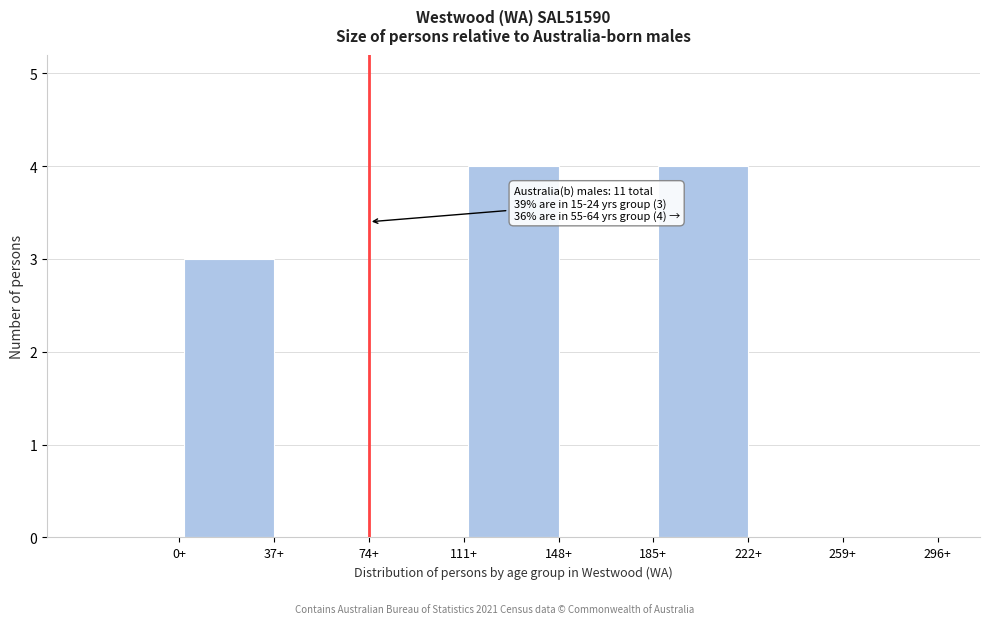

Reading left to right, what are all the values shown in this chart?

0+=0	37+=3	74+=0	111+=0	148+=4	185+=0	222+=4	259+=0	296+=0